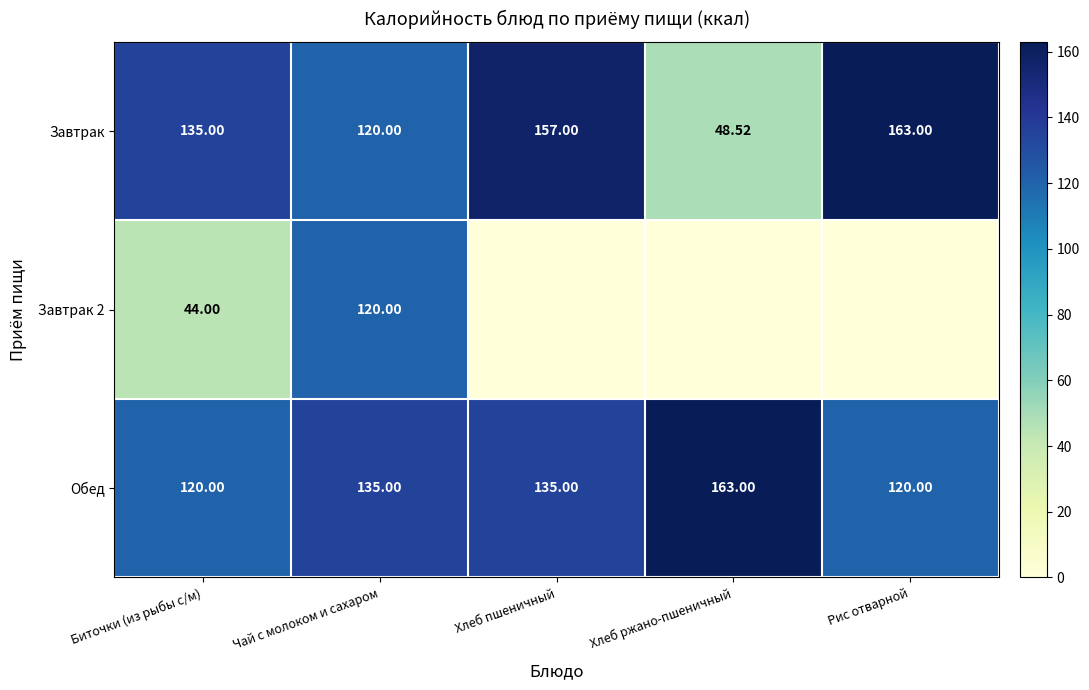

Rank the series at Рис отварной from highest to lowest value.

Завтрак, Обед, Завтрак 2